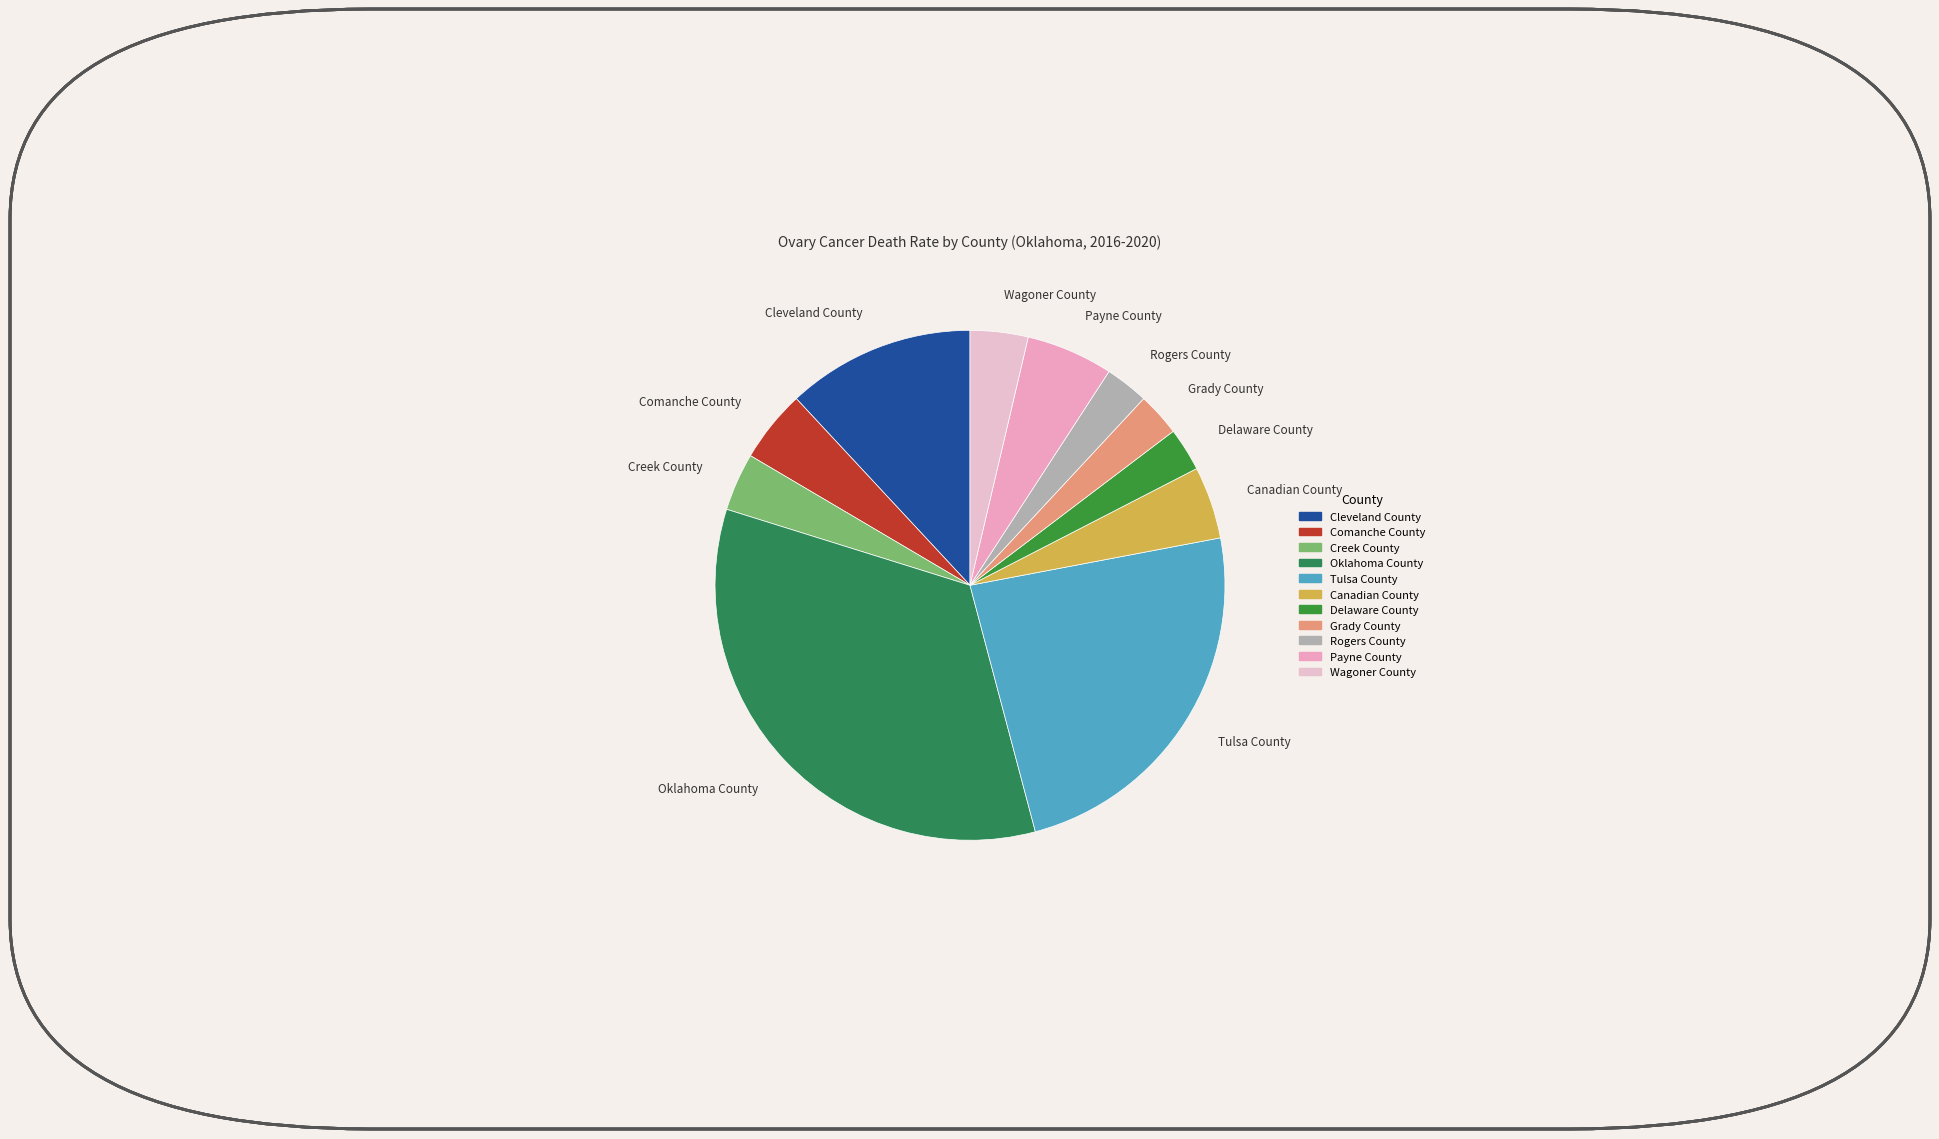

How many segments does this pie chart have?

11